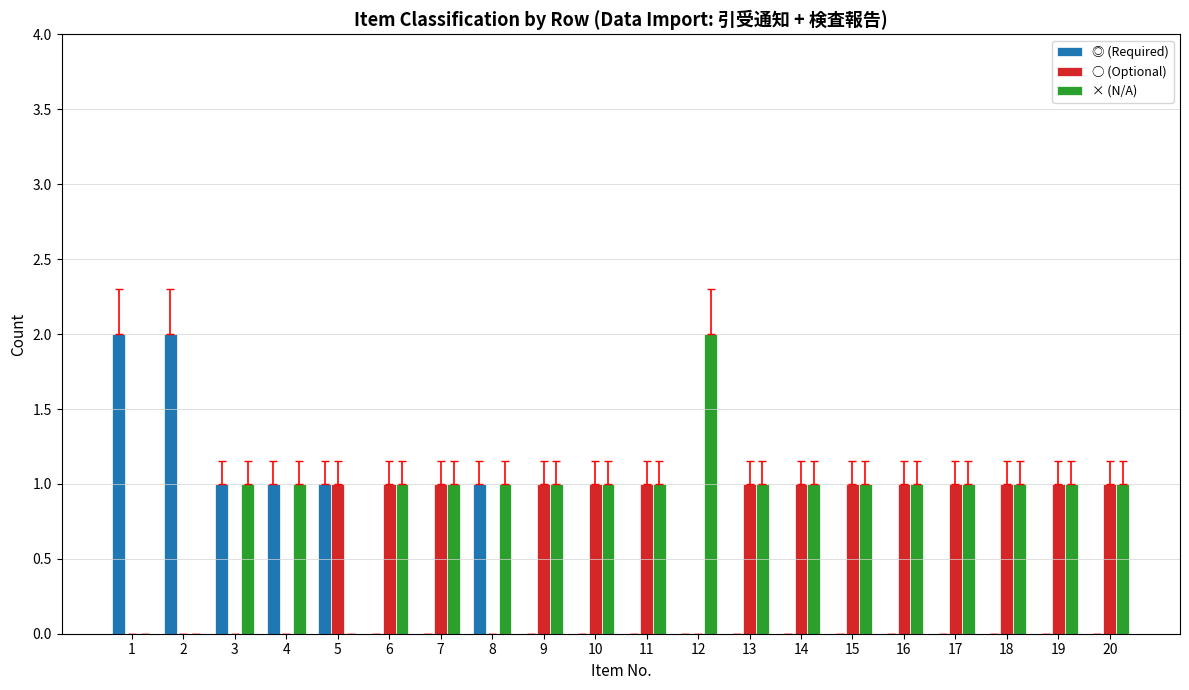

Reading left to right, transcribe all the data shown in this chart.

◎ (Required): 2	2	1	1	1	0	0	1	0	0	0	0	0	0	0	0	0	0	0	0
○ (Optional): 0	0	0	0	1	1	1	0	1	1	1	0	1	1	1	1	1	1	1	1
× (N/A): 0	0	1	1	0	1	1	1	1	1	1	2	1	1	1	1	1	1	1	1